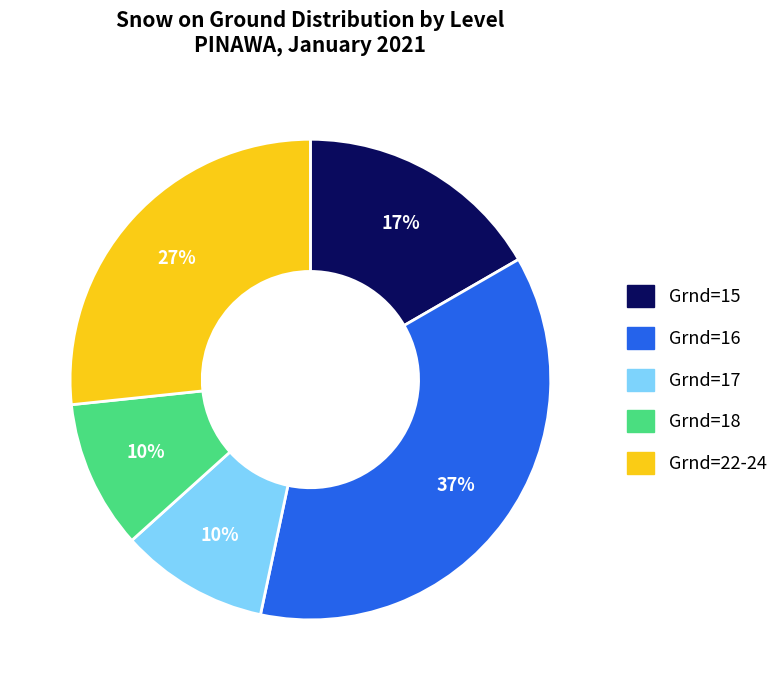

True or false: Grnd=22-24 accounts for 41% of the total.

False